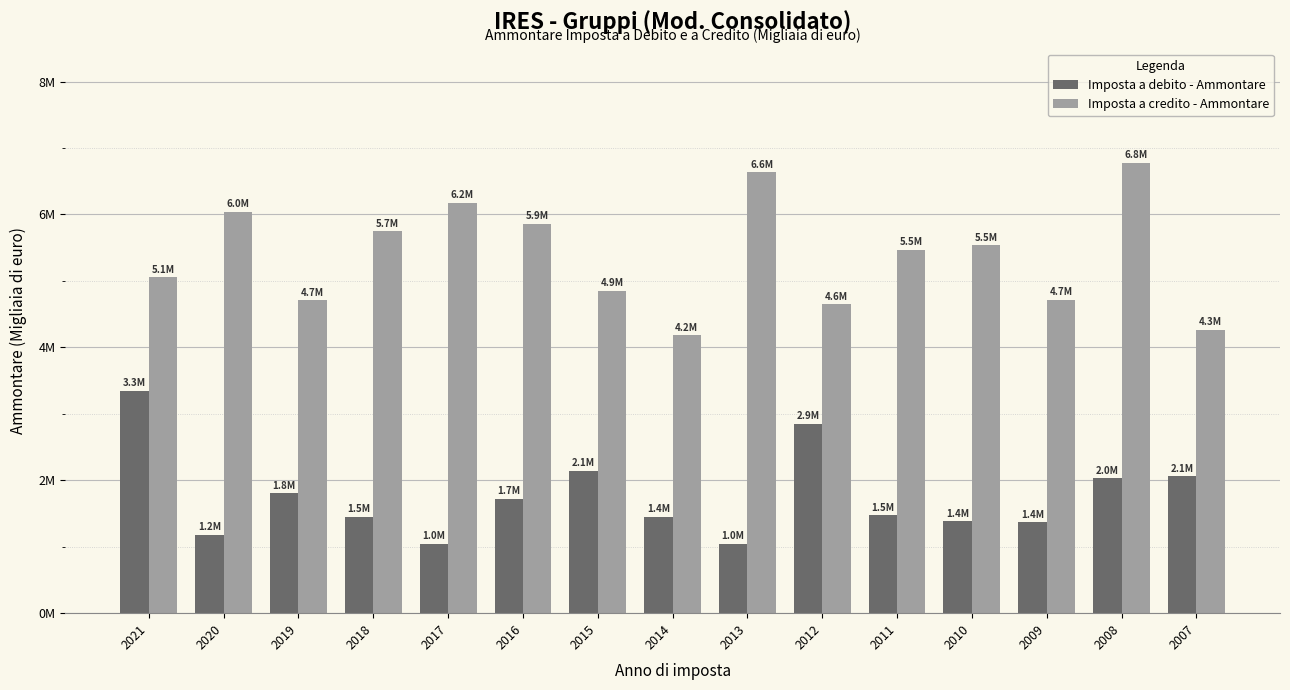

What are all the series names shown in the legend?

Imposta a debito - Ammontare, Imposta a credito - Ammontare